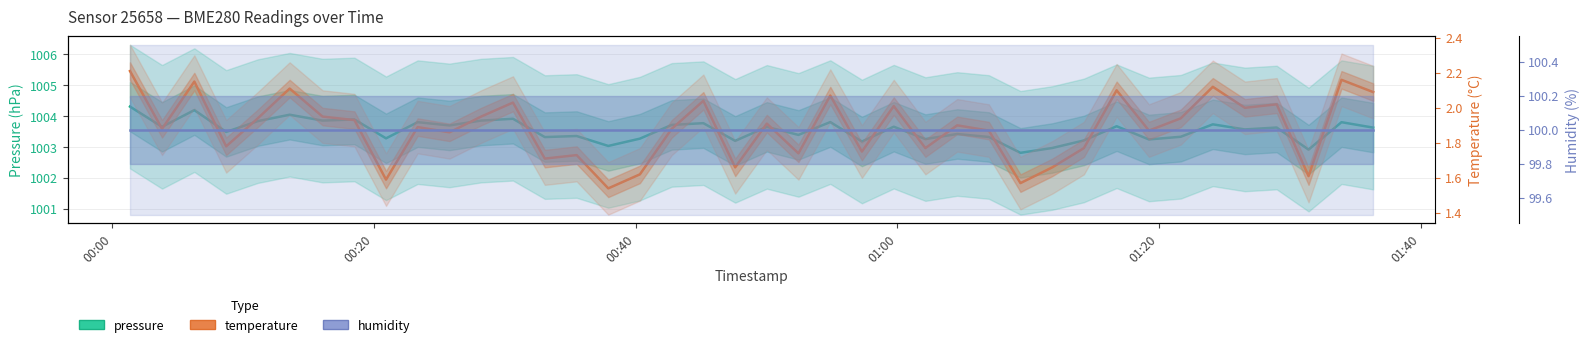

Is the value of temperature at 00:20 greater than the value of pressure at 26?

No